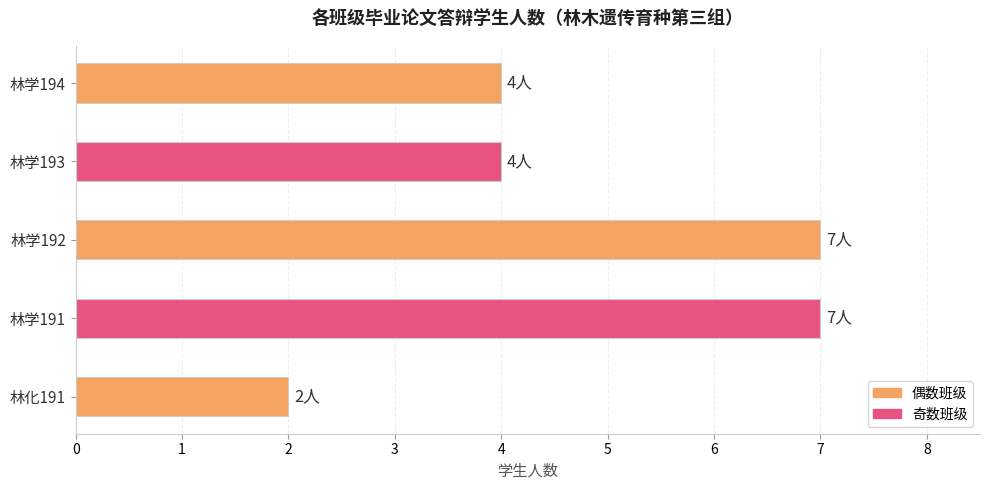

What is the maximum value shown in the chart?

7